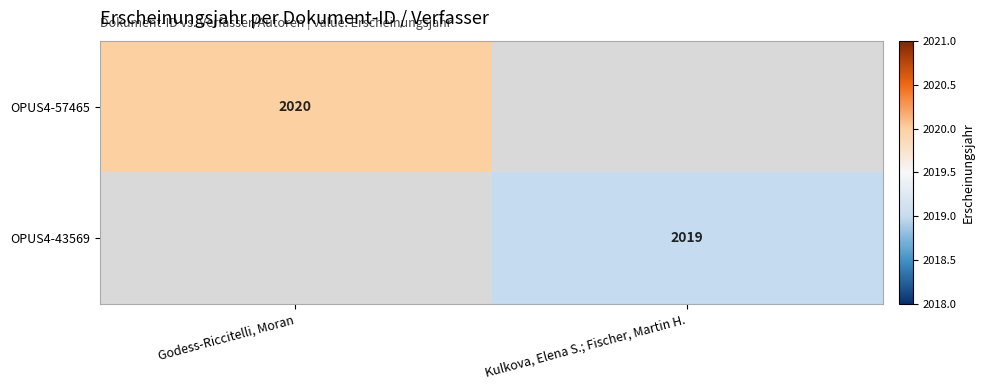

Is it true that OPUS4-43569 equals 2758 at Kulkova, Elena S.; Fischer, Martin H.?

False